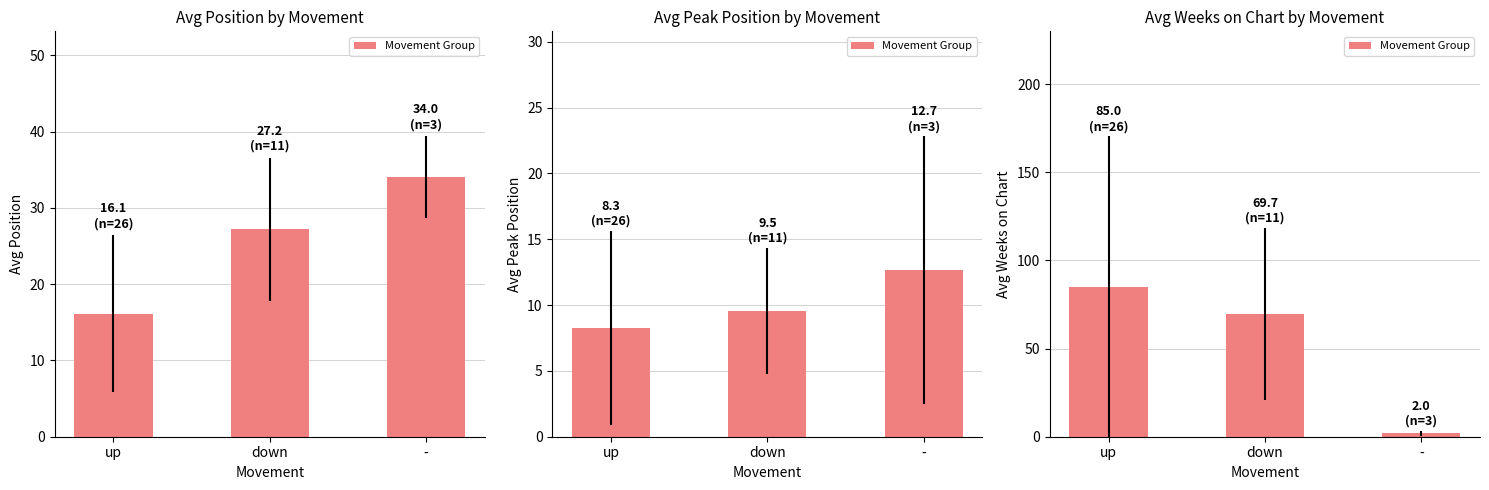

True or false: the data shows 85.0 at up.

True